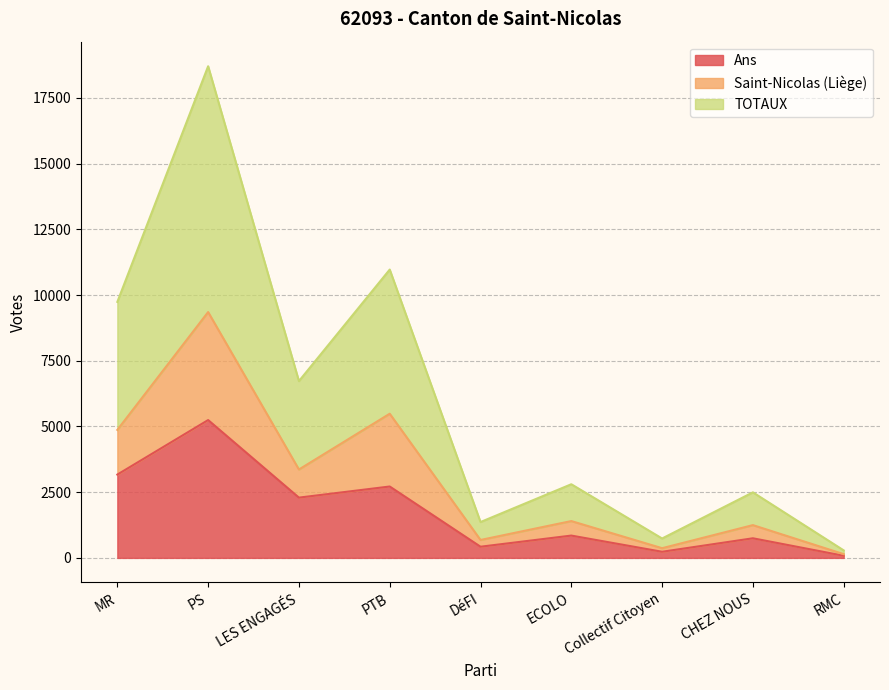

At which label does TOTAUX reach its peak?

PS